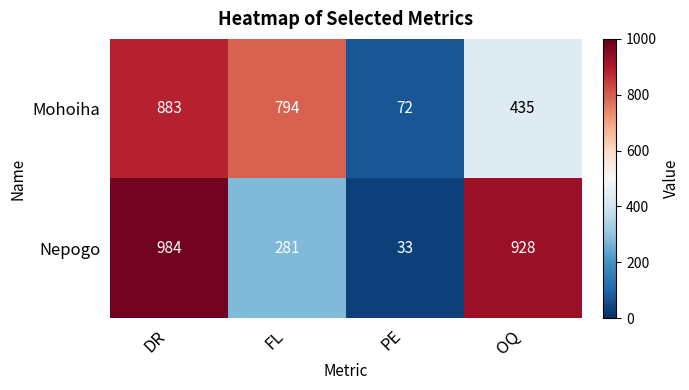

What is the difference between the maximum and second lowest values in the Mohoiha series?

448